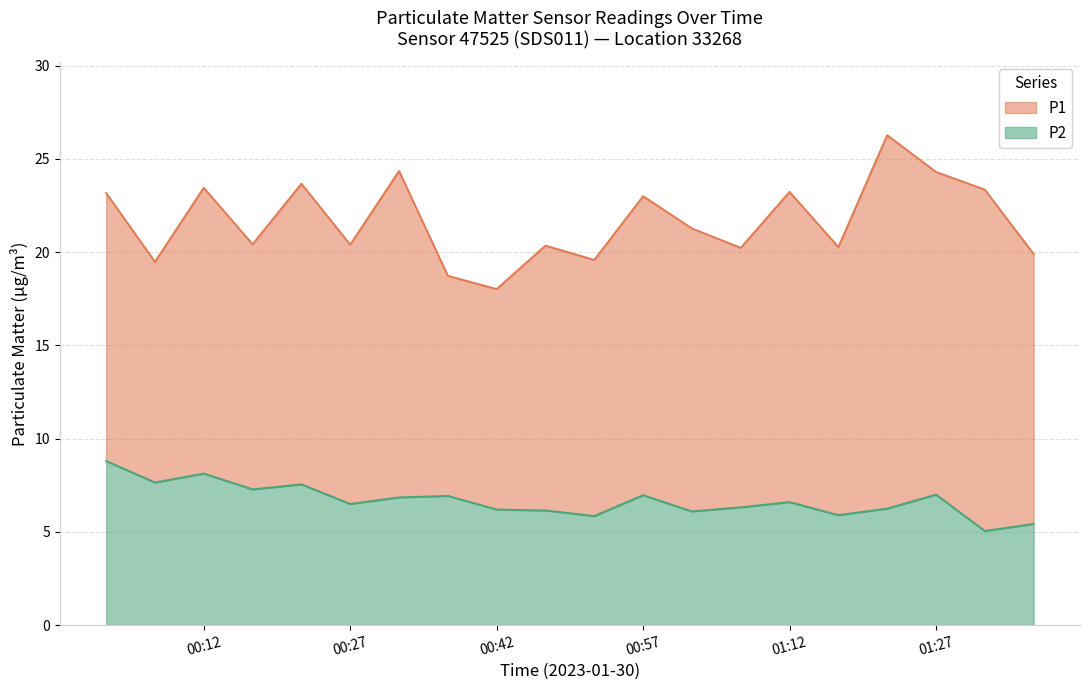

True or false: P1 and P2 cross at least once.

False